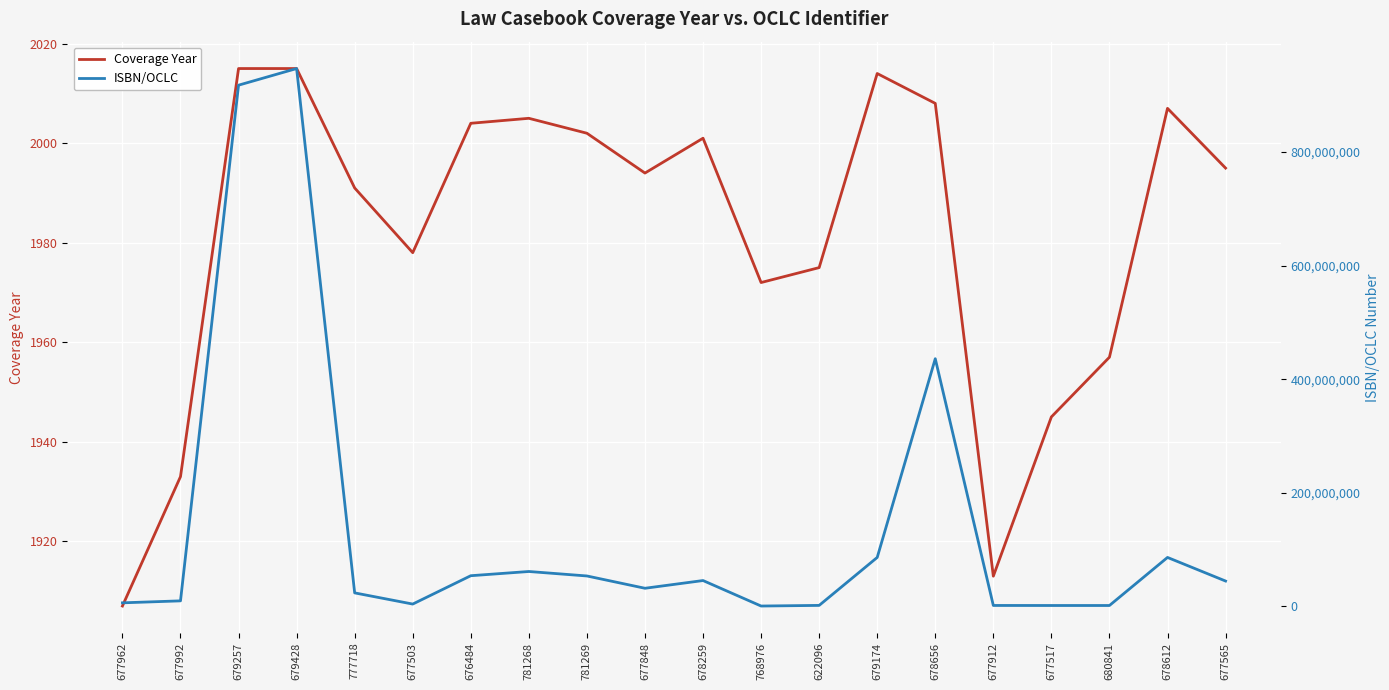

Is this an area chart (filled region under the line)?

No